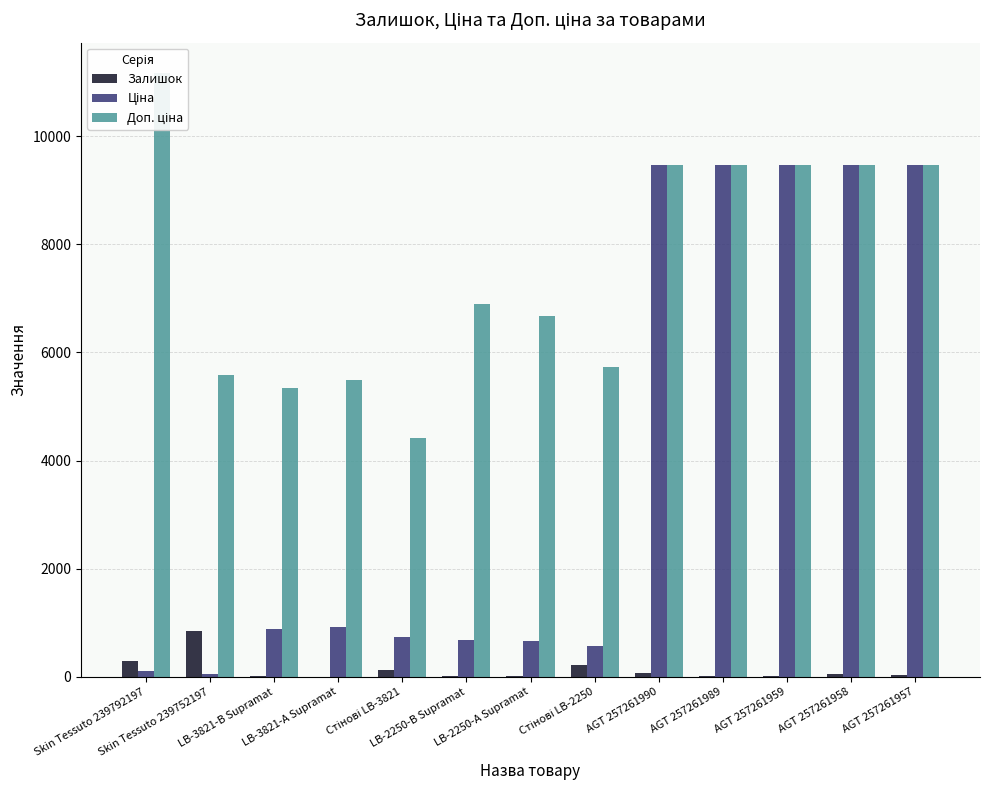

What position from the right is AGT 257261989?

4